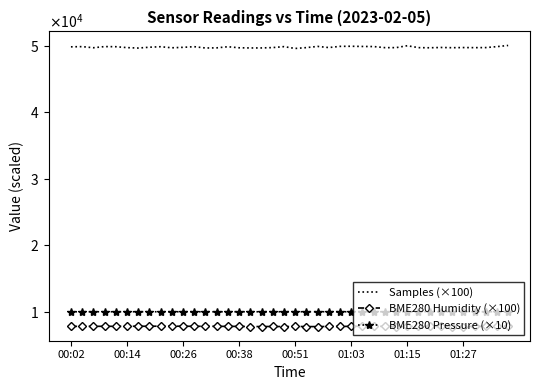

What are all the series names shown in the legend?

Samples (×100), BME280 Humidity (×100), BME280 Pressure (×10)